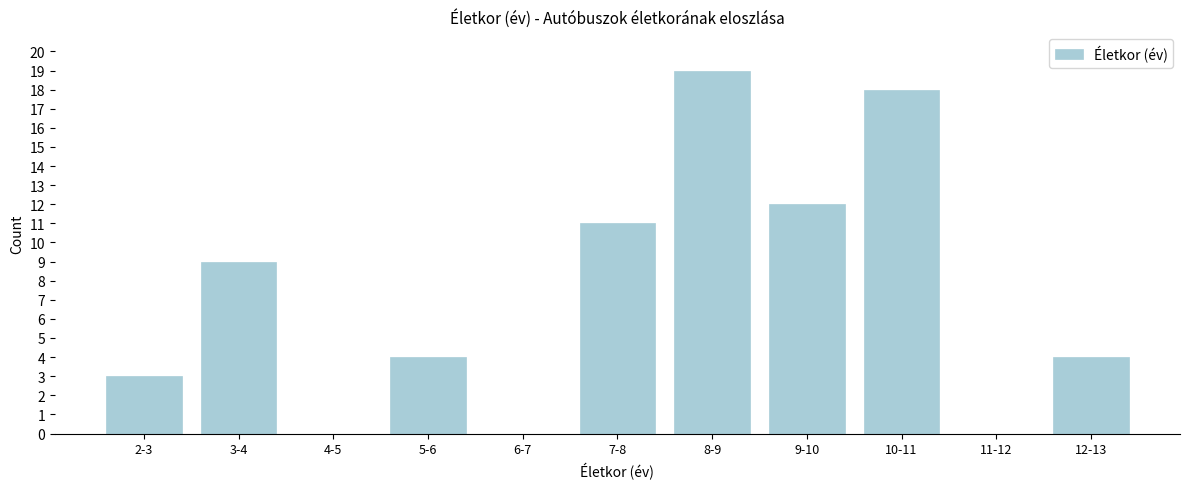

Reading right to left, list all the values displayed in this chart.

12-13=4	11-12=0	10-11=18	9-10=12	8-9=19	7-8=11	6-7=0	5-6=4	4-5=0	3-4=9	2-3=3